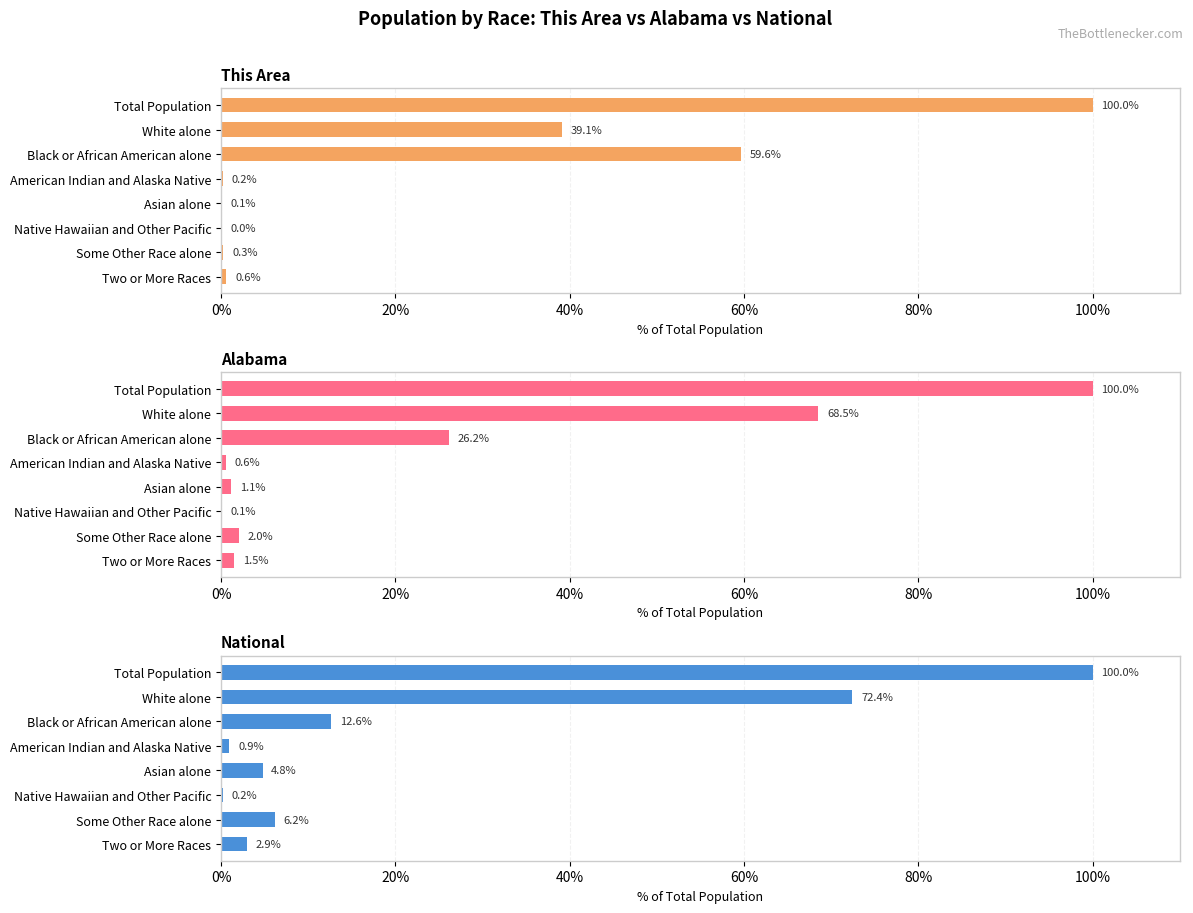

At how many categories does at least one series exceed 95?

1